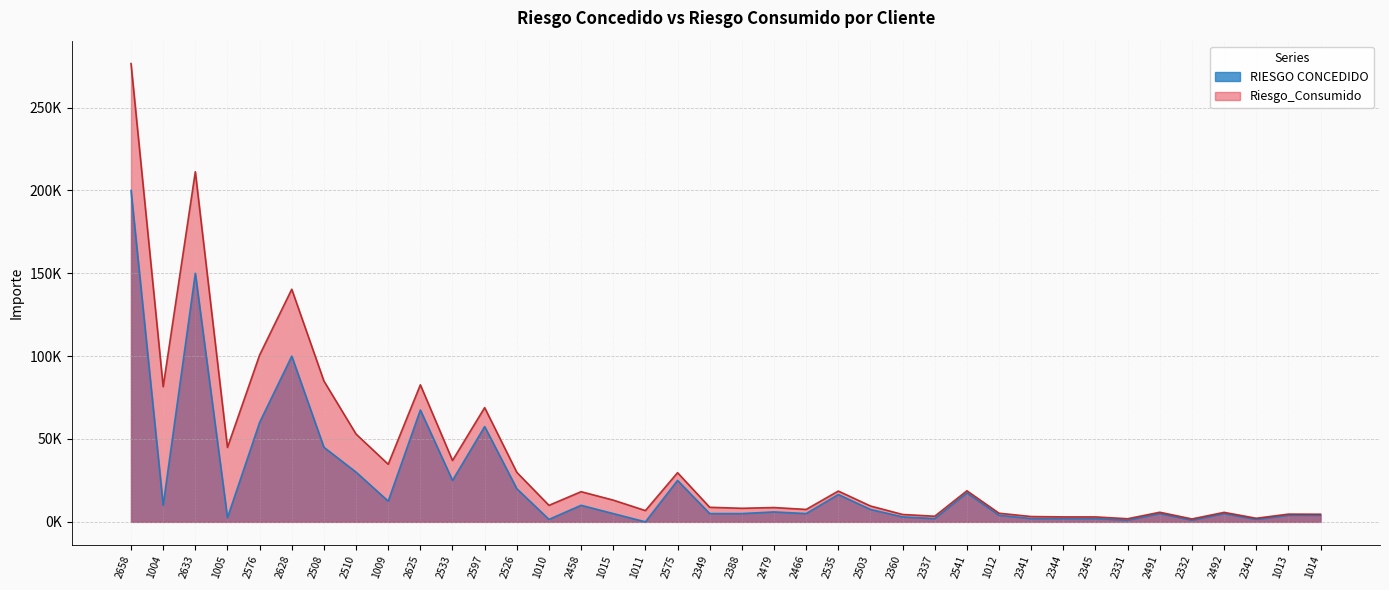

What is the sum of the RIESGO_CONCEDIDO values at 2503 and 2388?

12500.0